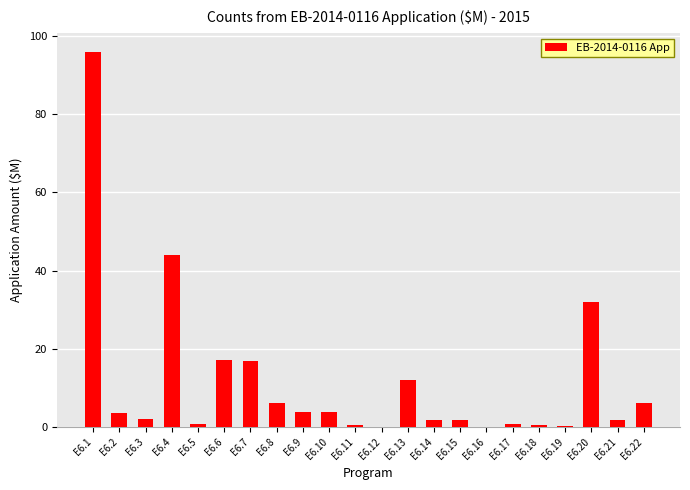

The value at E6.20 is 50.2. True or false?

False